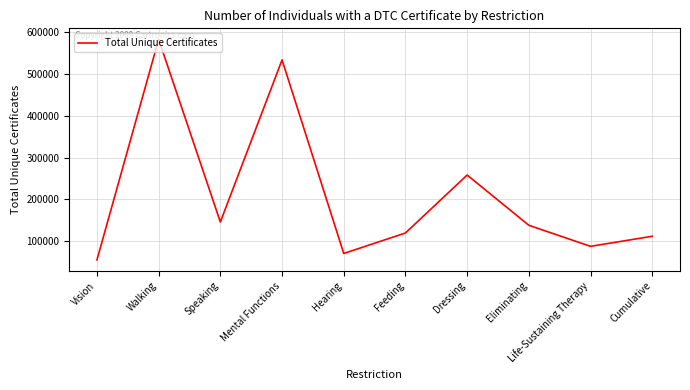

What is the change in value from Feeding to Dressing?

+138790